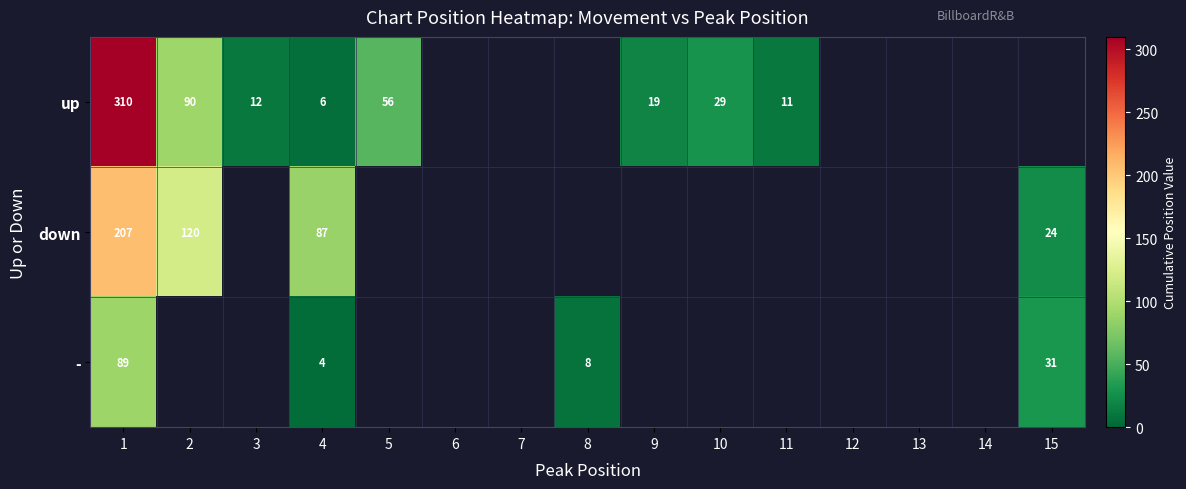

The - series shows 2 at 4. True or false?

False